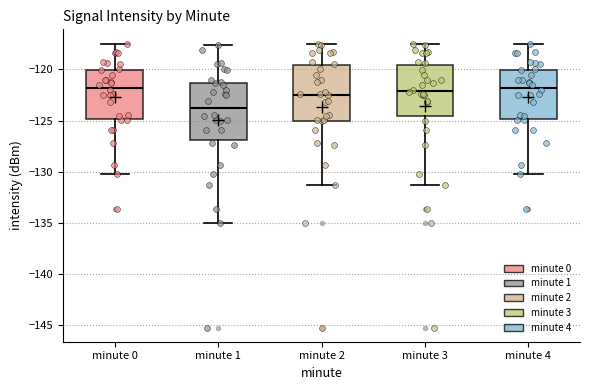

Where is the lower edge of the box for minute 2 on the y-axis? The values are not printed on the chart, so give them approximately, as read against the axis.

-125.0